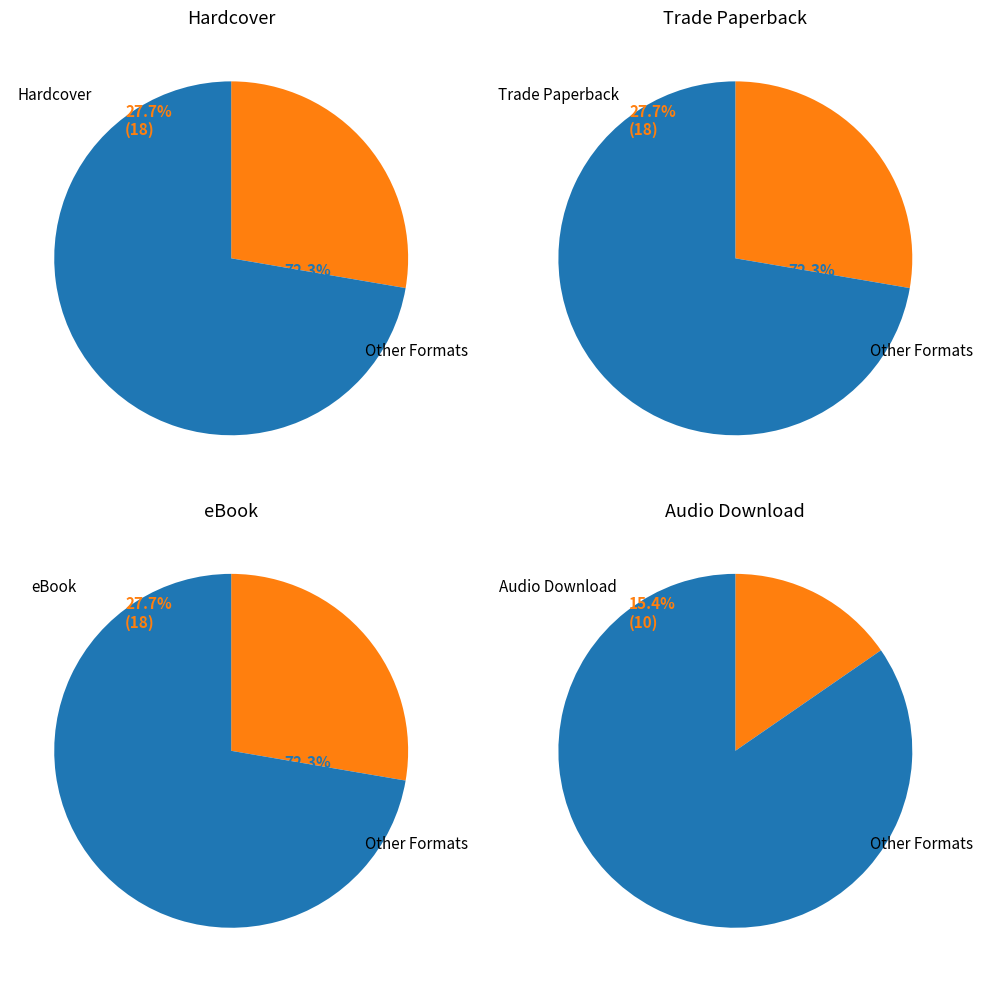

True or false: eBook accounts for 21% of the total.

False